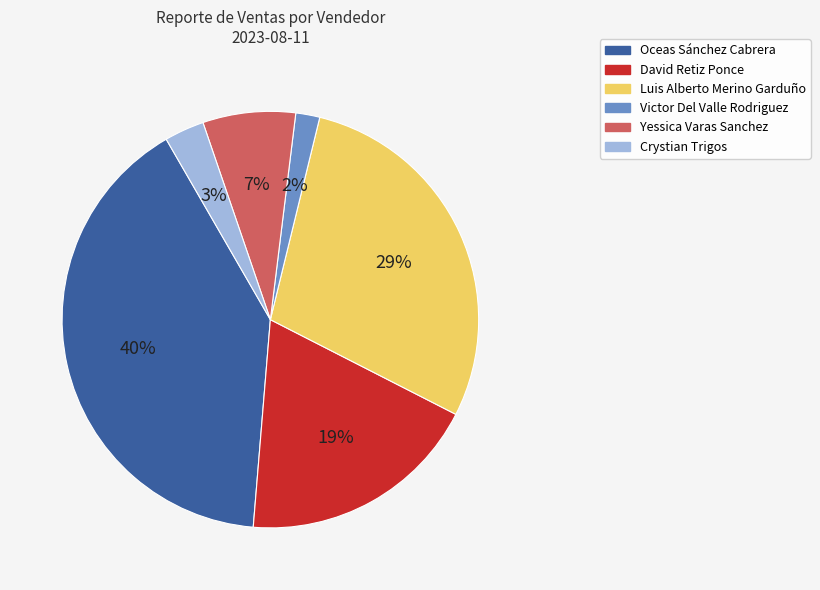

What is the largest slice in the pie chart?

Oceas Sánchez Cabrera